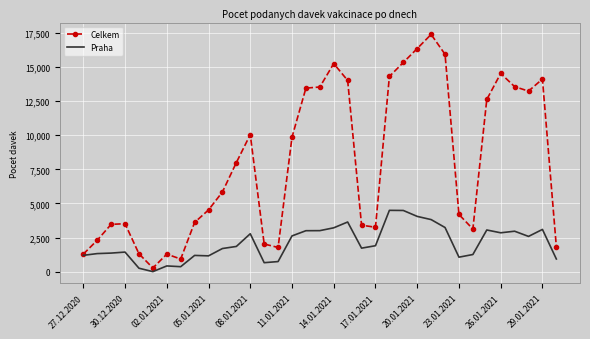

List the series in order of their peak value, lowest first.

Praha, Celkem